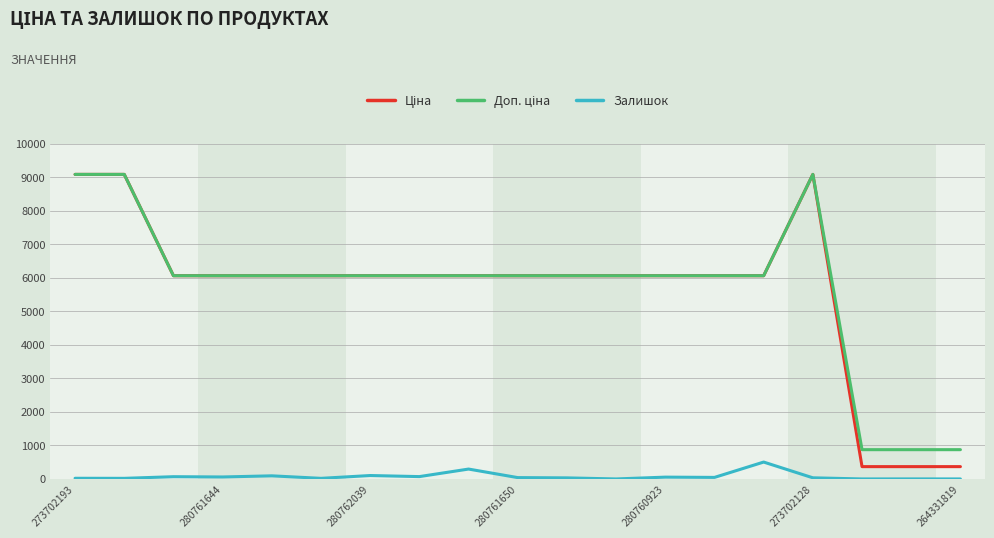

What is the greatest value displayed?

9092.0